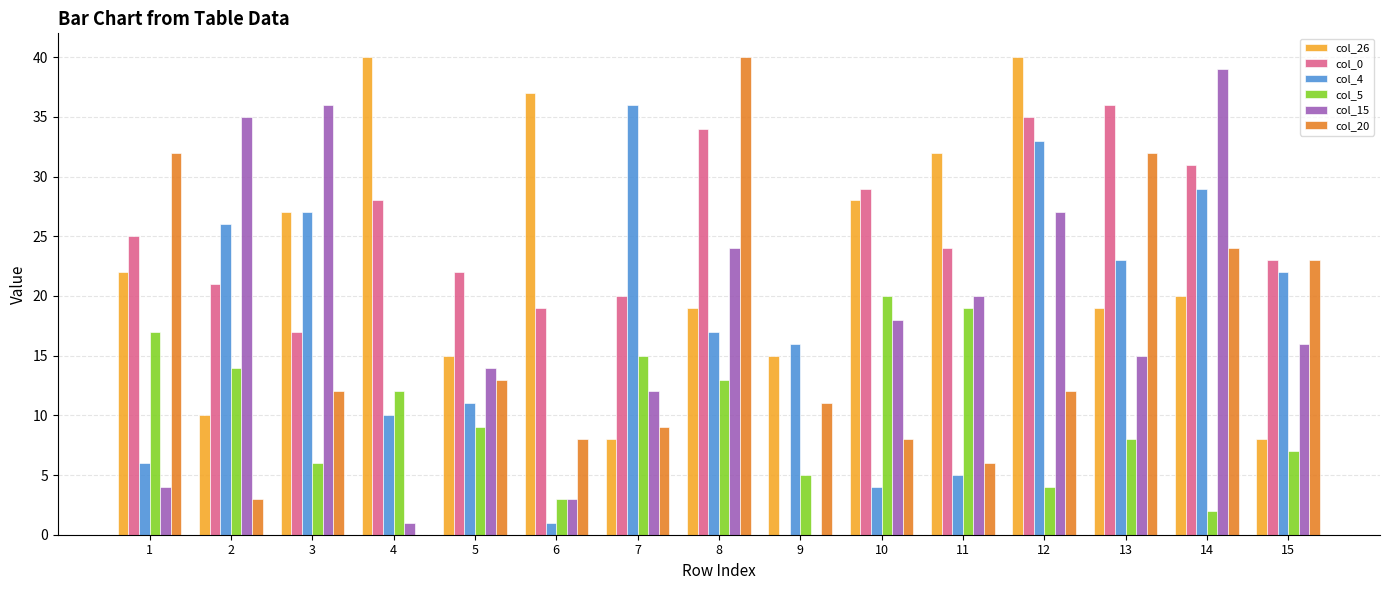

Reading left to right, list all the values displayed in this chart.

col_26: 22	10	27	40	15	37	8	19	15	28	32	40	19	20	8
col_0: 25	21	17	28	22	19	20	34	0	29	24	35	36	31	23
col_4: 6	26	27	10	11	1	36	17	16	4	5	33	23	29	22
col_5: 17	14	6	12	9	3	15	13	5	20	19	4	8	2	7
col_15: 4	35	36	1	14	3	12	24	0	18	20	27	15	39	16
col_20: 32	3	12	0	13	8	9	40	11	8	6	12	32	24	23